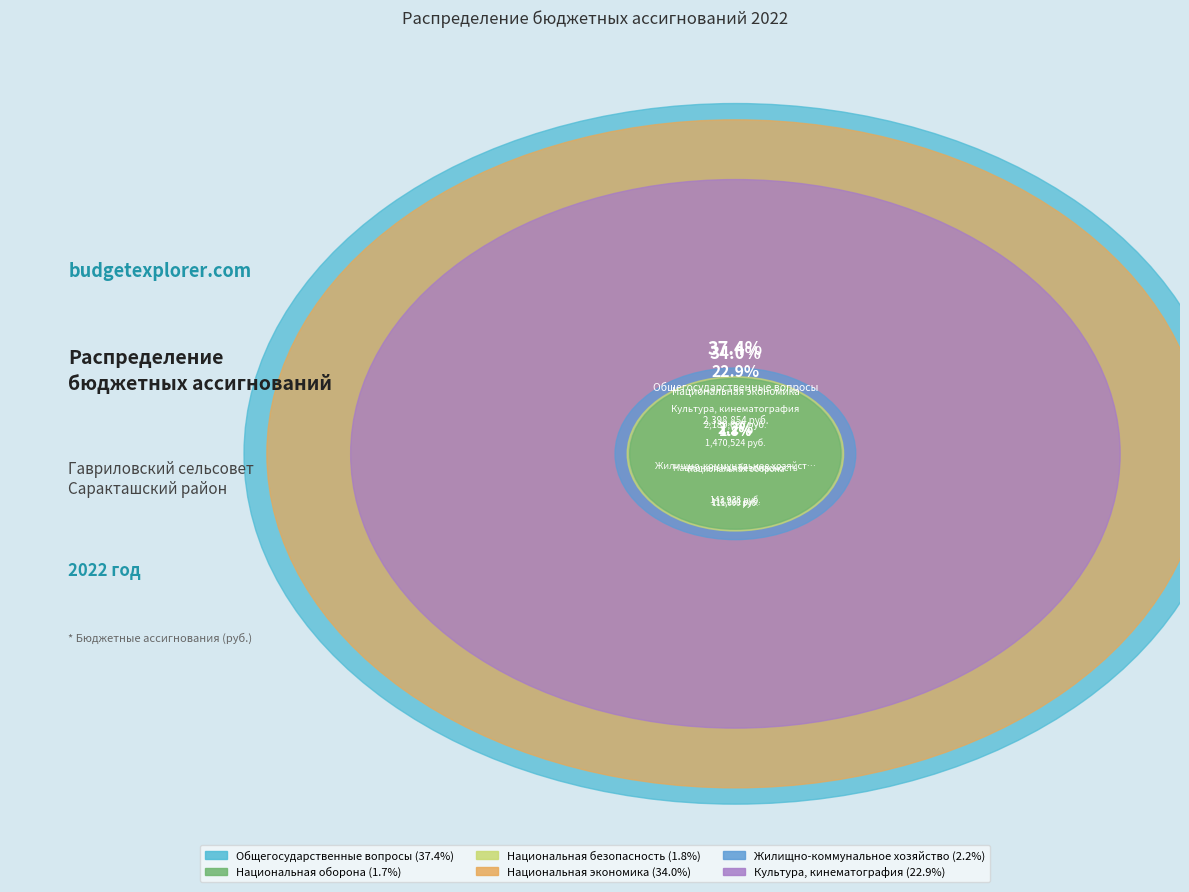

The Жилищно-коммунальное хозяйство slice represents 2% of the pie. True or false?

True